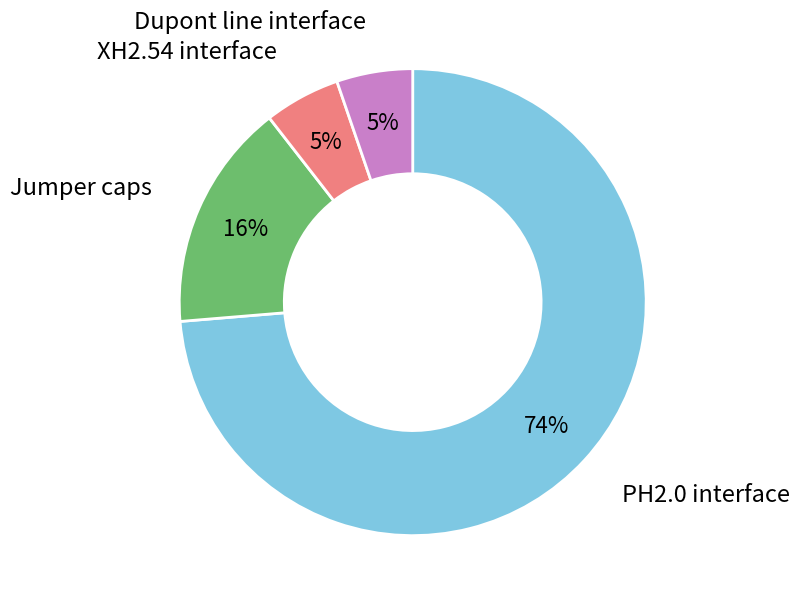

How many segments does this pie chart have?

4